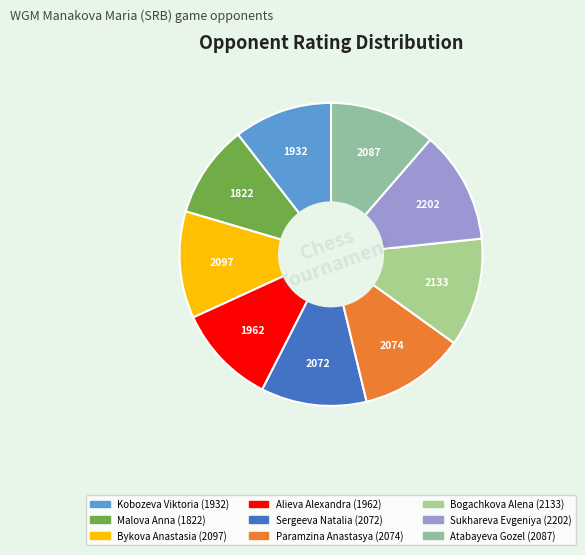

Which category has the smallest portion of the pie?

Malova Anna